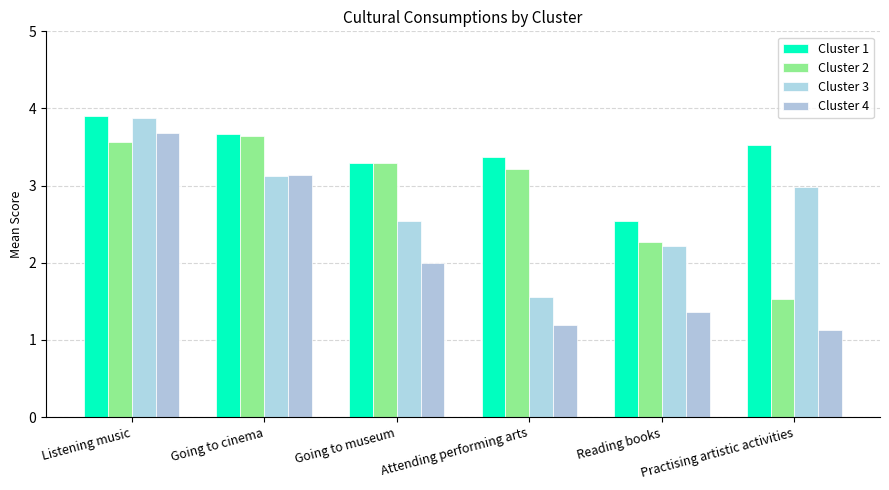

What is the total value across all series at Attending performing arts?

9.3